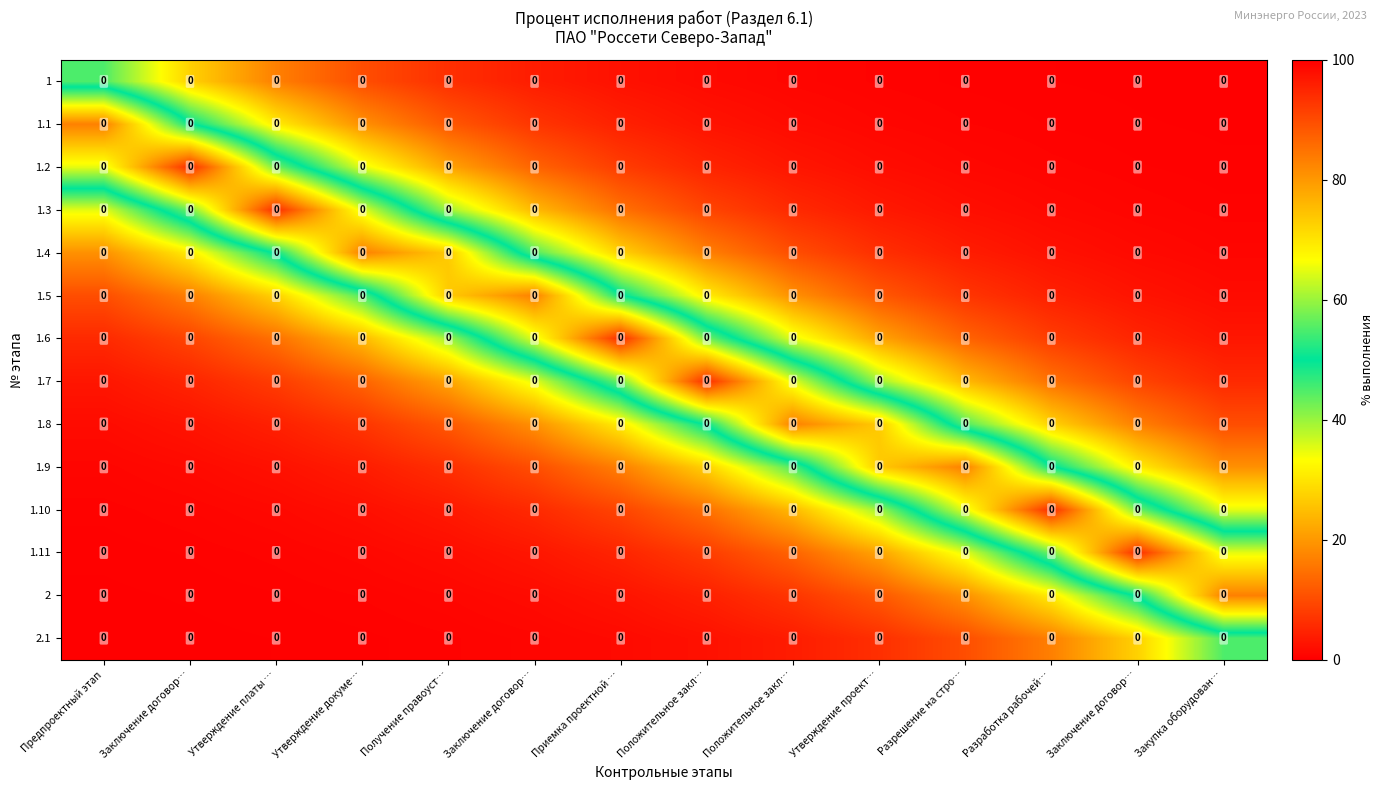

At which label does 1.8 reach its peak?

Положительное закл…